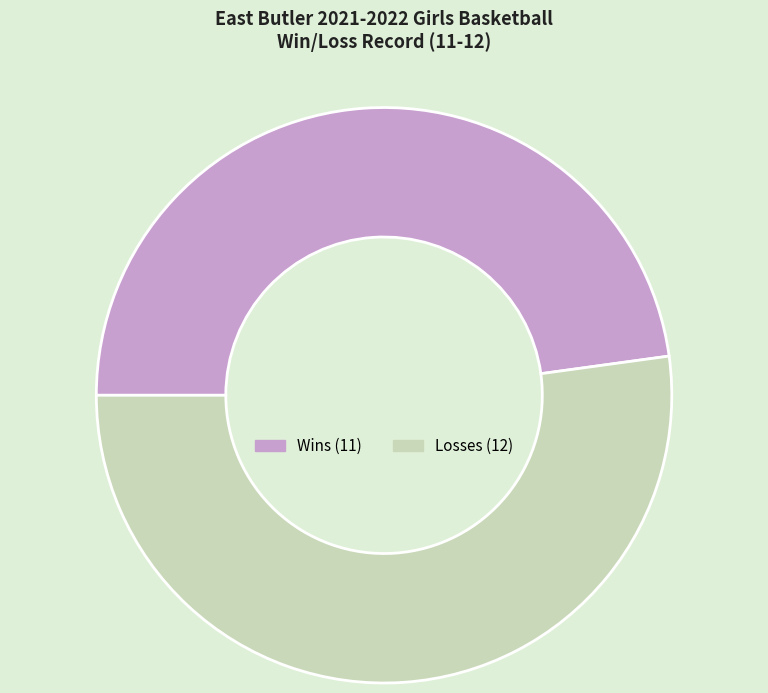

Is there a majority slice in this chart?

Yes